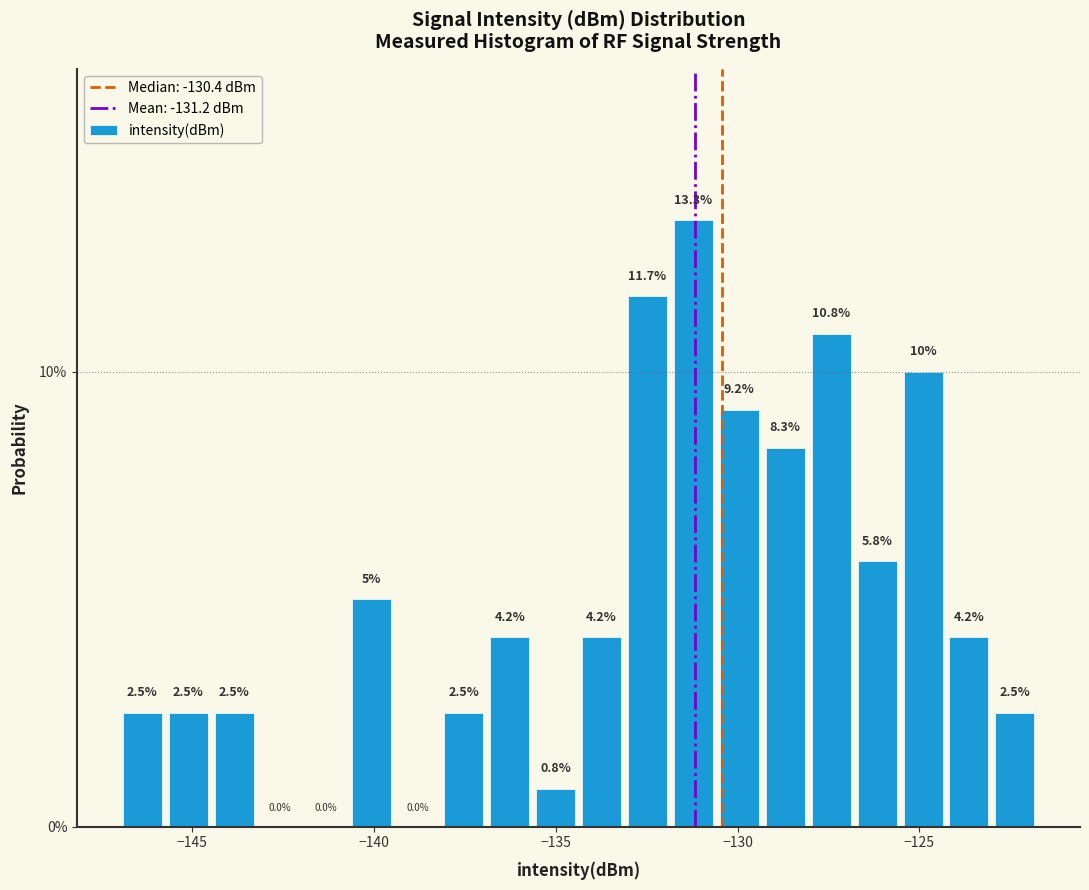

Read against the x-axis, roughly where is the centre of the tallest bar?

-131.0